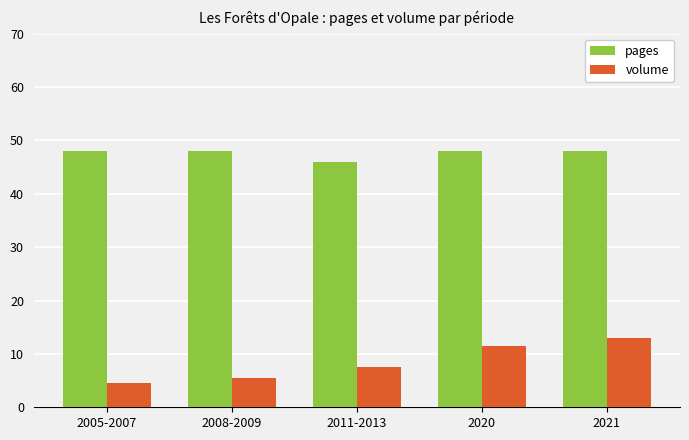

What is the value of the volume bar at the 1st from the left?

4.5